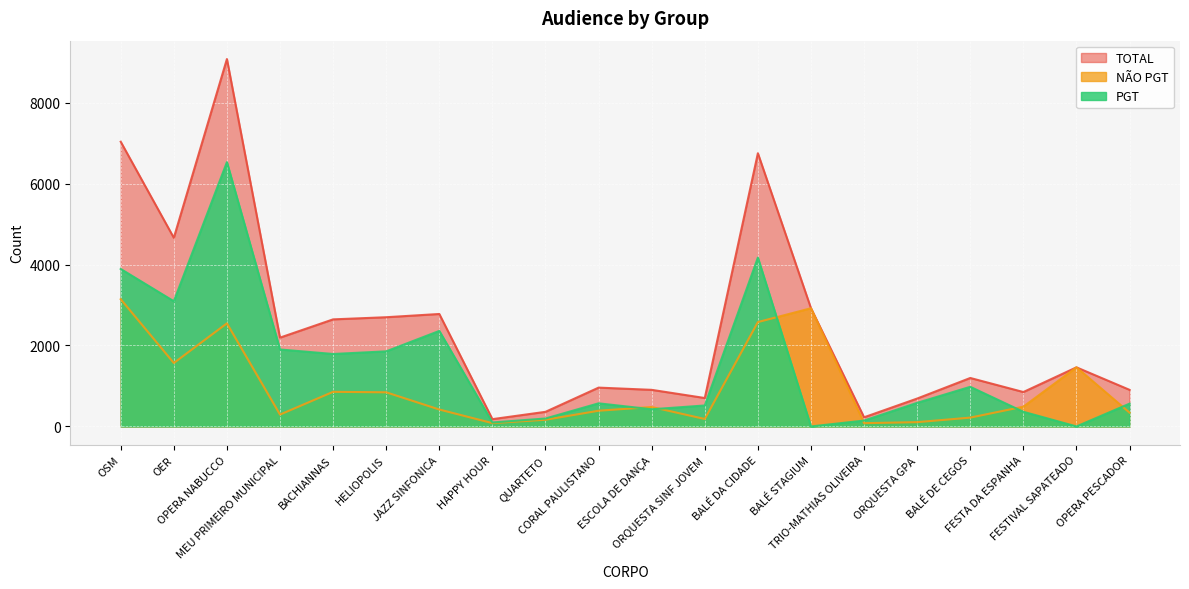

What are all the series names shown in the legend?

TOTAL, NÃO PGT, PGT